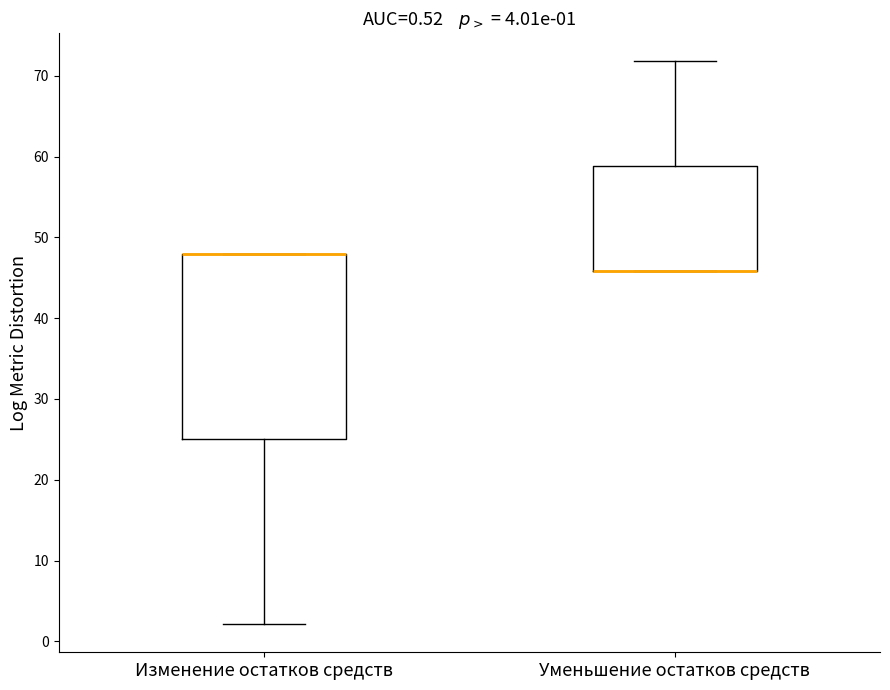

Comparing the boxes themselves (not the whiskers), which one is the tallest?

Изменение остатков средств